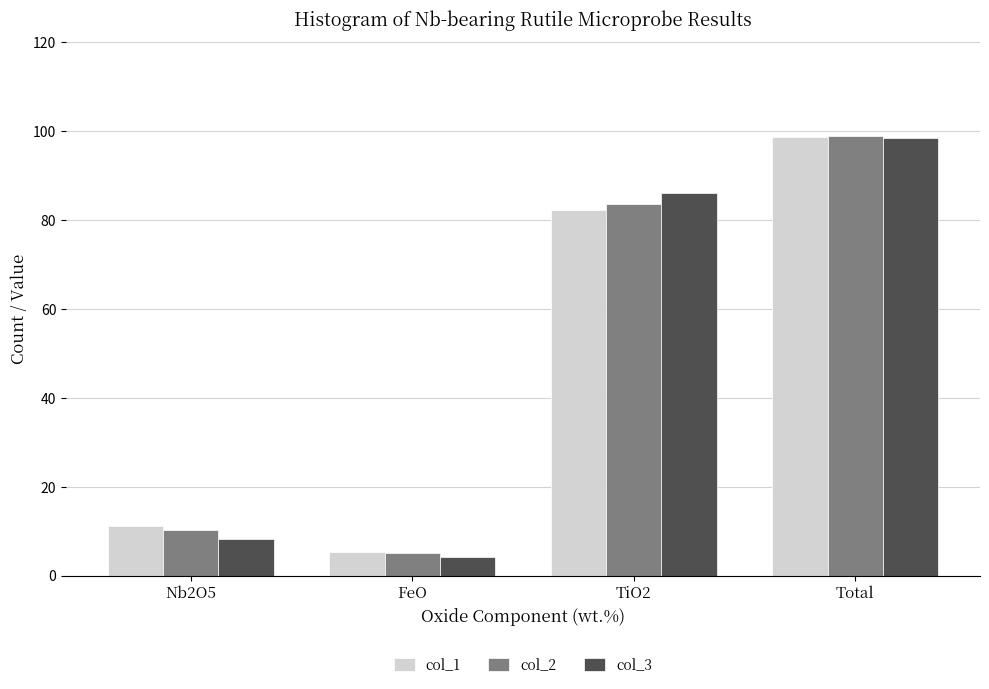

At which category is the sum across all series the highest?

Total